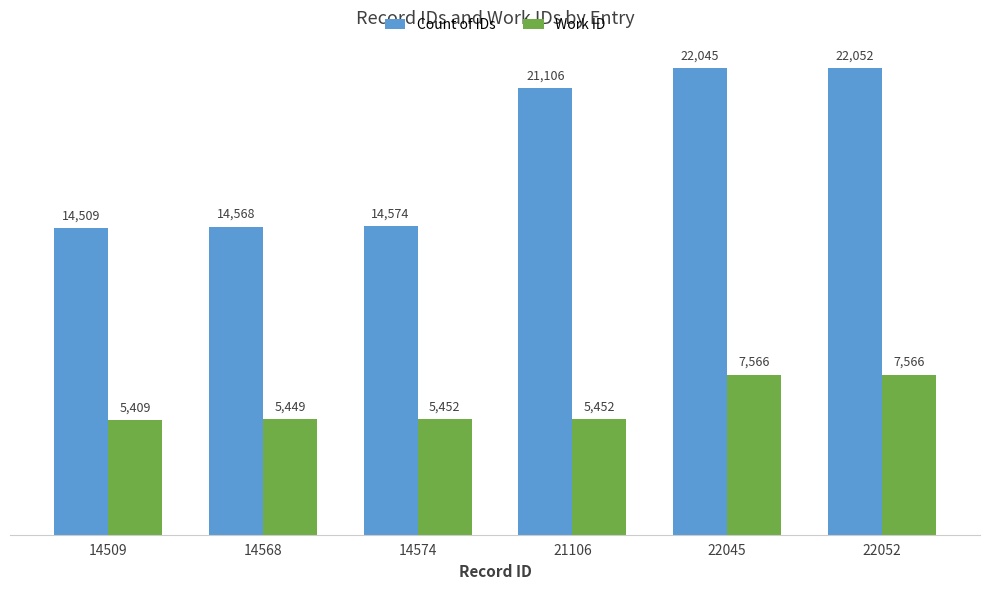

Count the number of categories in the chart.

6